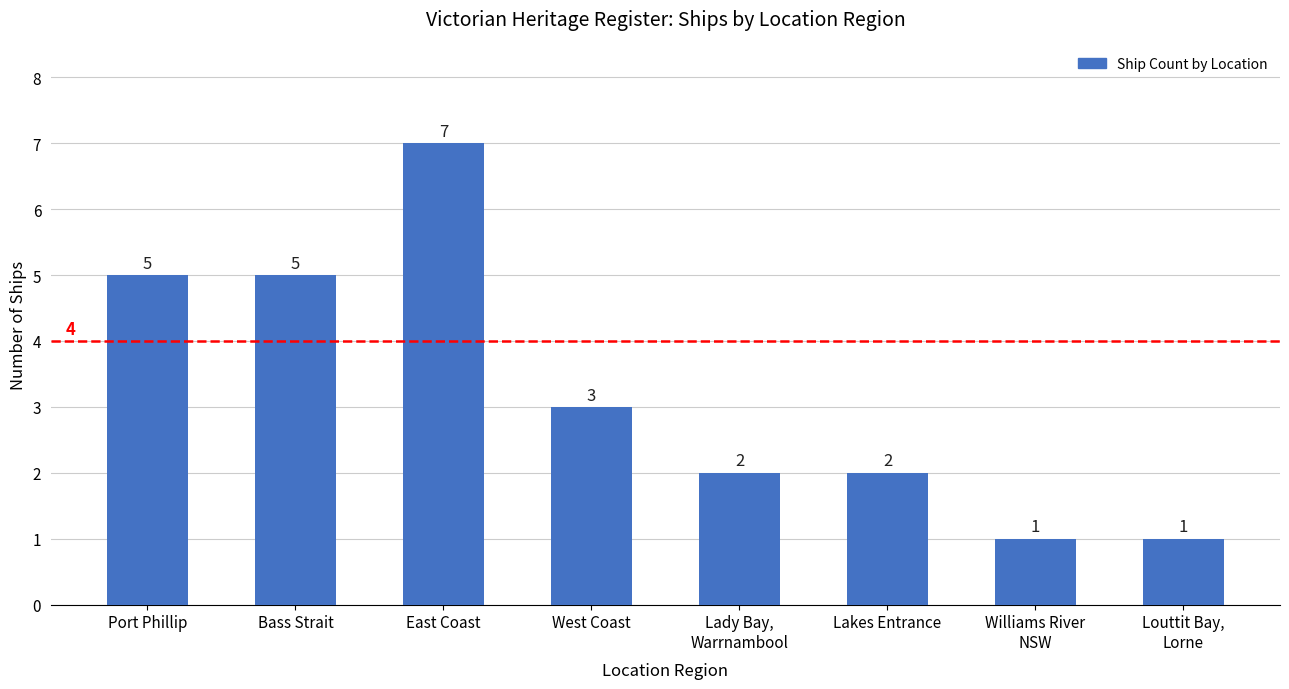

Between Port Phillip and Lakes Entrance, which is larger?

Port Phillip